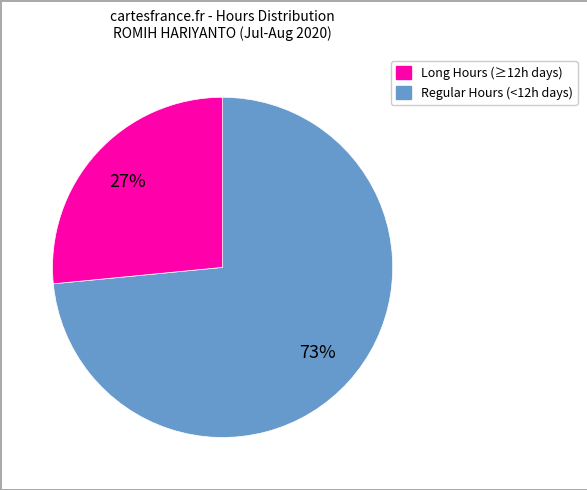

To the nearest percent, what is the average slice percentage?

50%